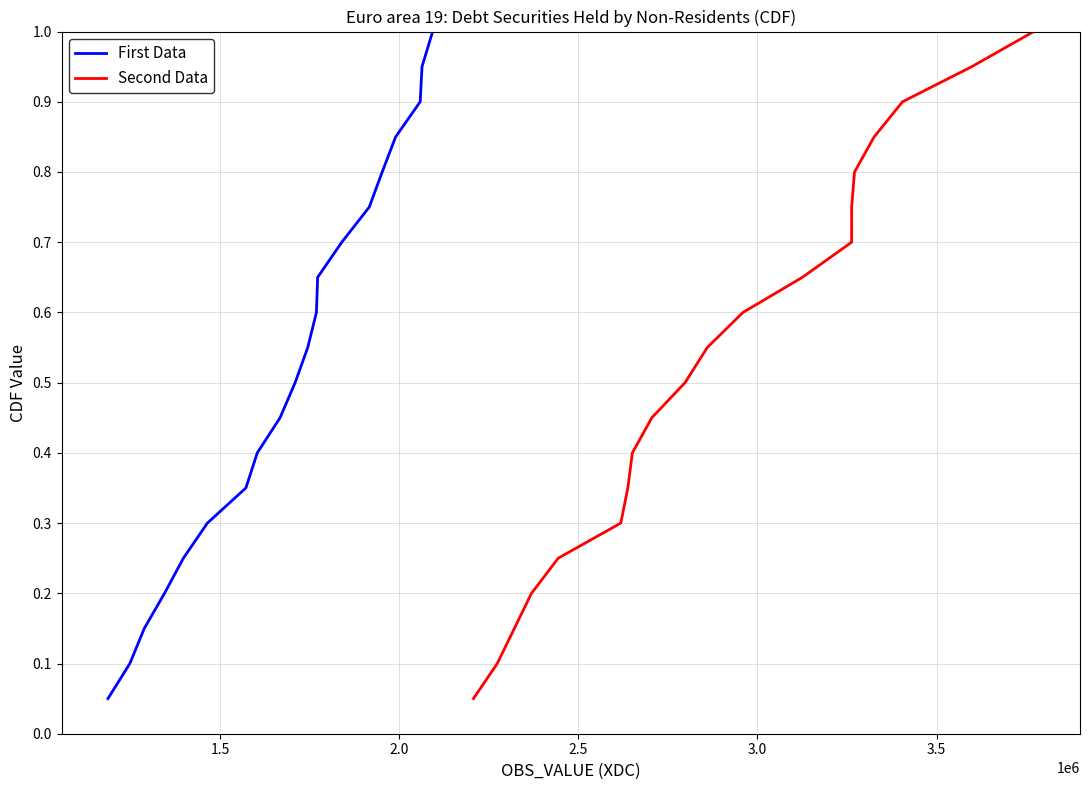

Reading left to right, list all the values displayed in this chart.

First Data: 0.1	0.1	0.1	0.2	0.2	0.3	0.3	0.4	0.5	0.5	0.6	0.6	0.7	0.7	0.8	0.8	0.8	0.9	0.9	1.0
Second Data: 0.1	0.1	0.1	0.2	0.2	0.3	0.3	0.4	0.5	0.5	0.6	0.6	0.7	0.7	0.8	0.8	0.8	0.9	0.9	1.0